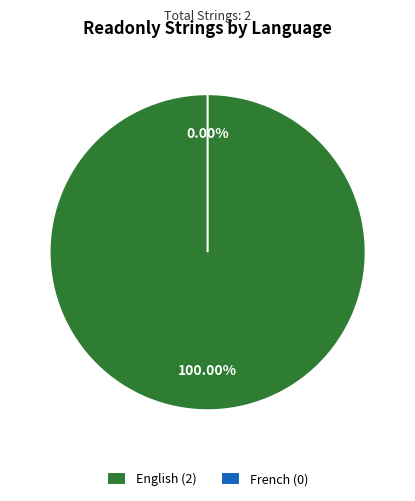

Rank the categories by value from lowest to highest.

French, English